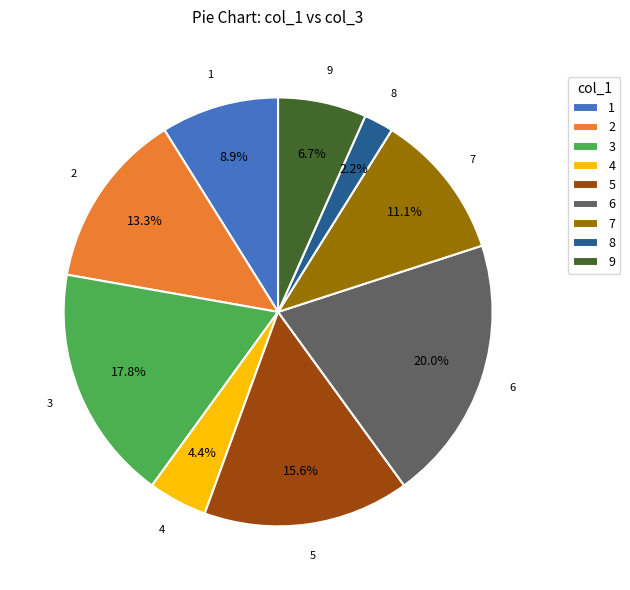

What percentage is the 3 slice, to the nearest percent?

18%